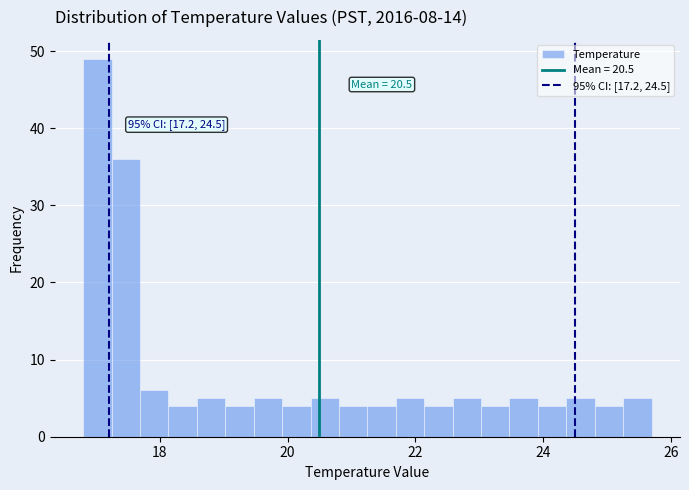

Around what value on the x-axis is the tallest bar? Give the approximate position of its centre, as read against the axis.

17.0